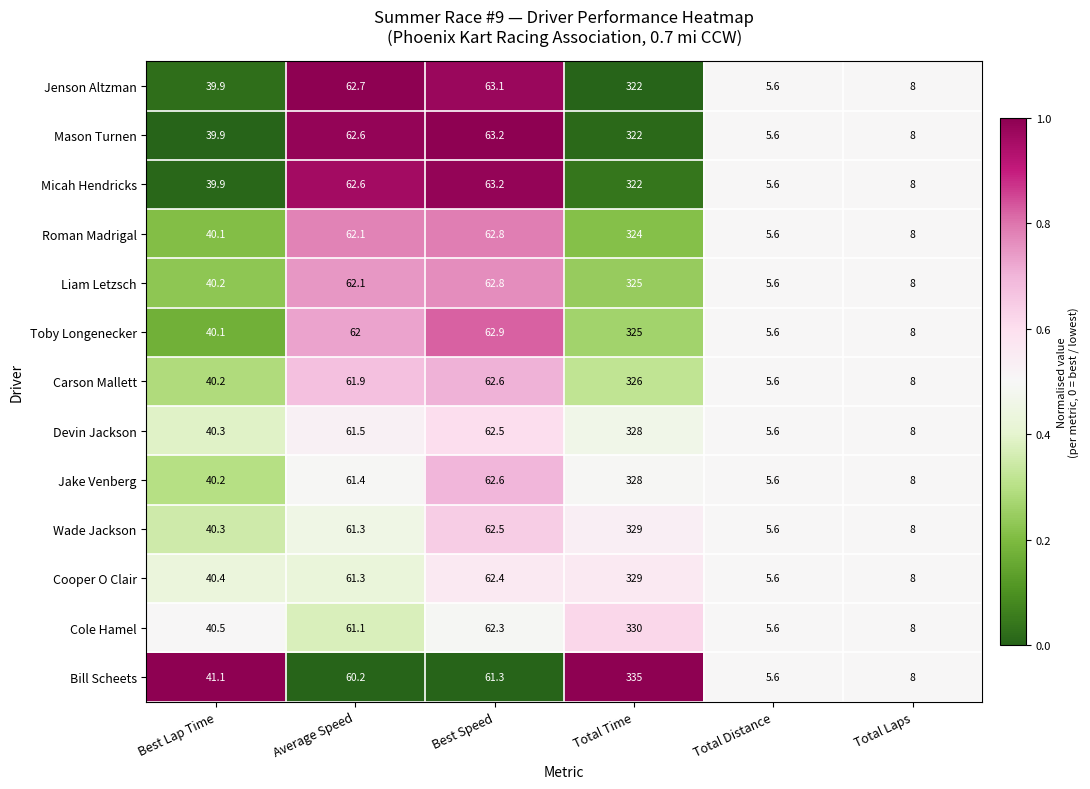

Which label corresponds to the largest value in the chart?

Total Time